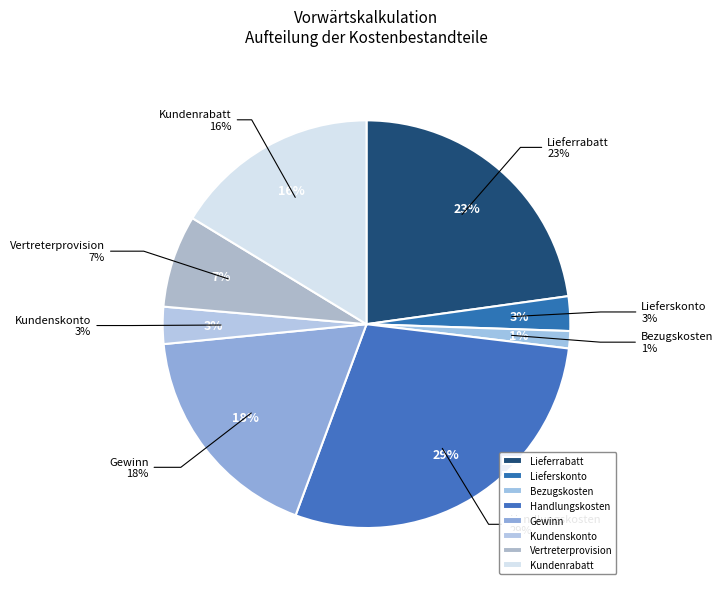

Is it true that Handlungskosten is 15% of the pie?

False